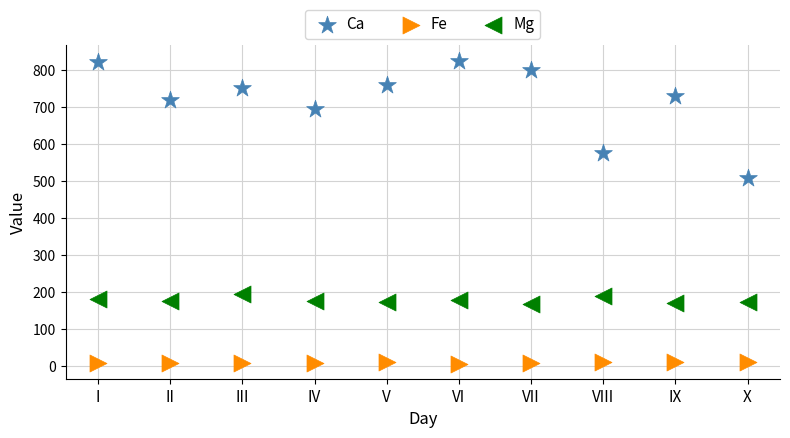

Across all data points, what is the range of Y values (max minus min)?

817.3